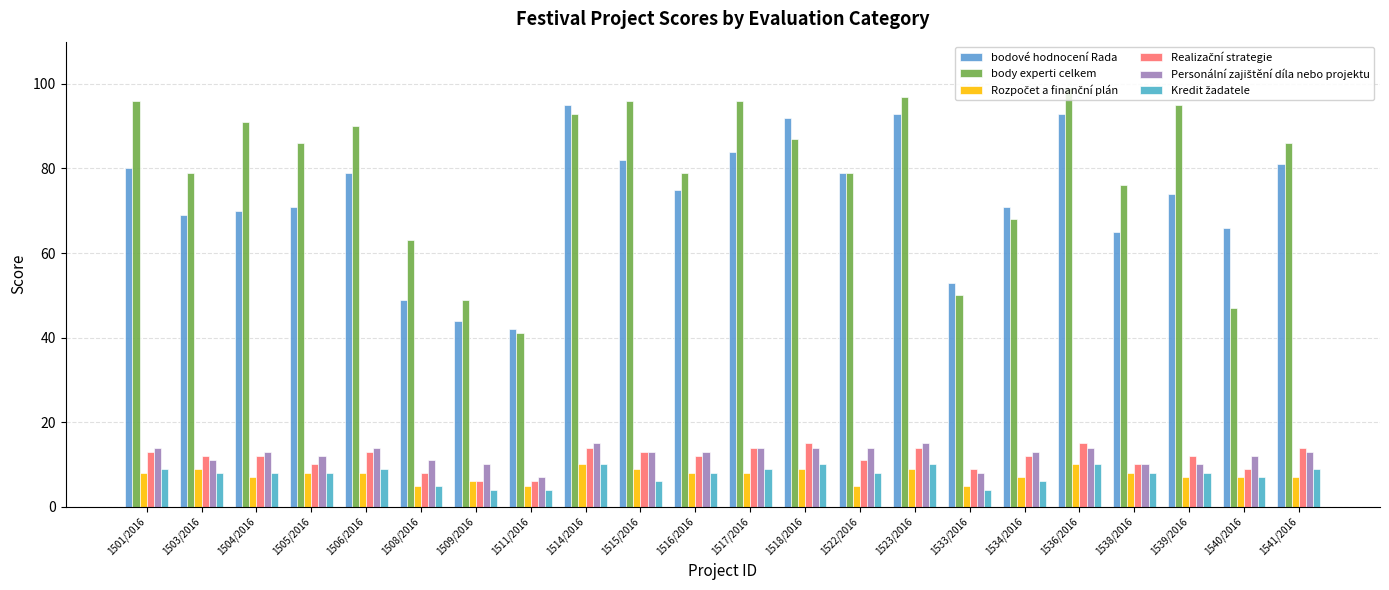

What is the difference between the Kredit žadatele values at 1515/2016 and 1540/2016?

1